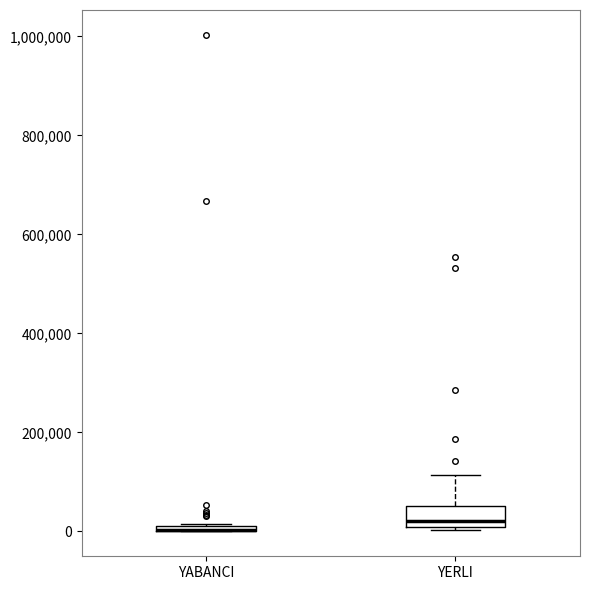

Comparing the boxes themselves (not the whiskers), which one is the tallest?

YERLI